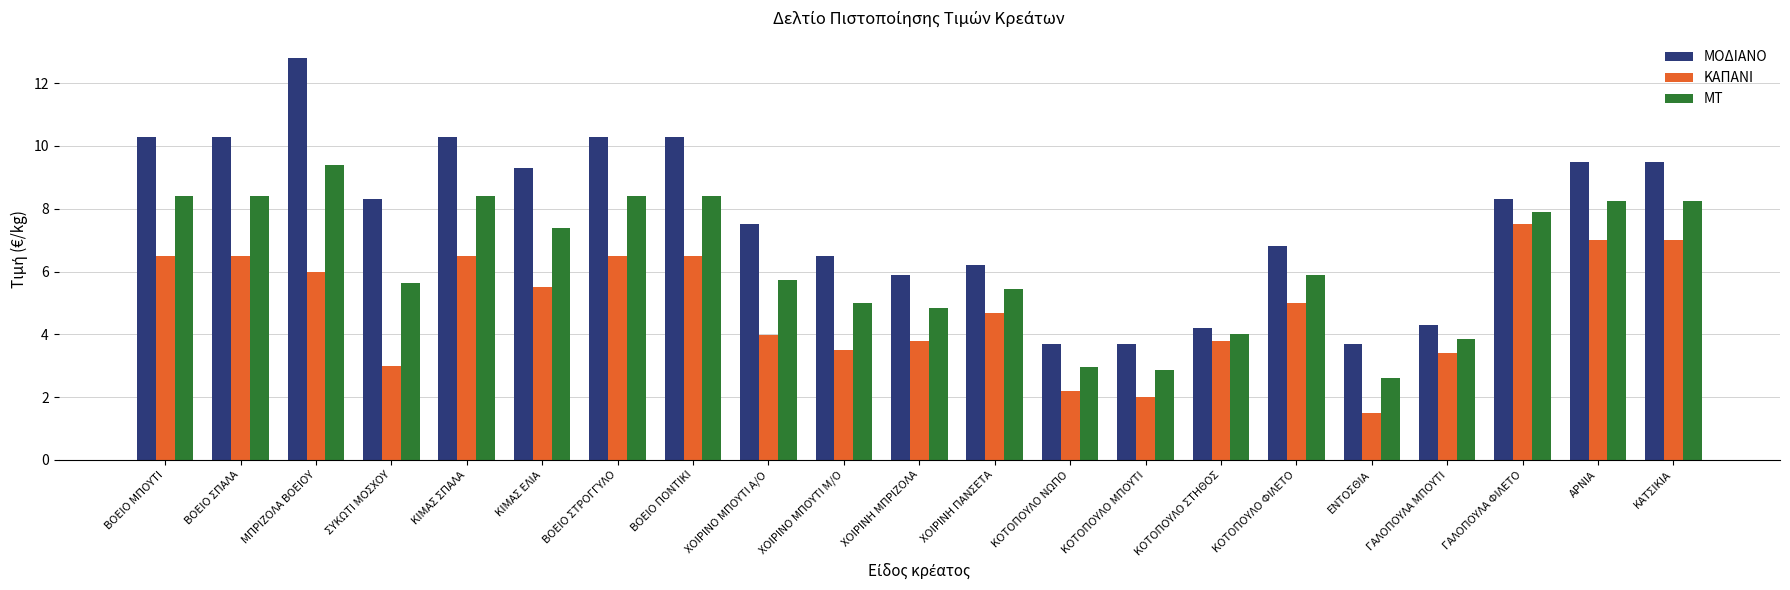

What is the sum of the ΚΑΠΑΝΙ values at ΚΟΤΟΠΟΥΛΟ ΝΩΠΟ and ΓΑΛΟΠΟΥΛΑ ΜΠΟΥΤΙ?

5.6